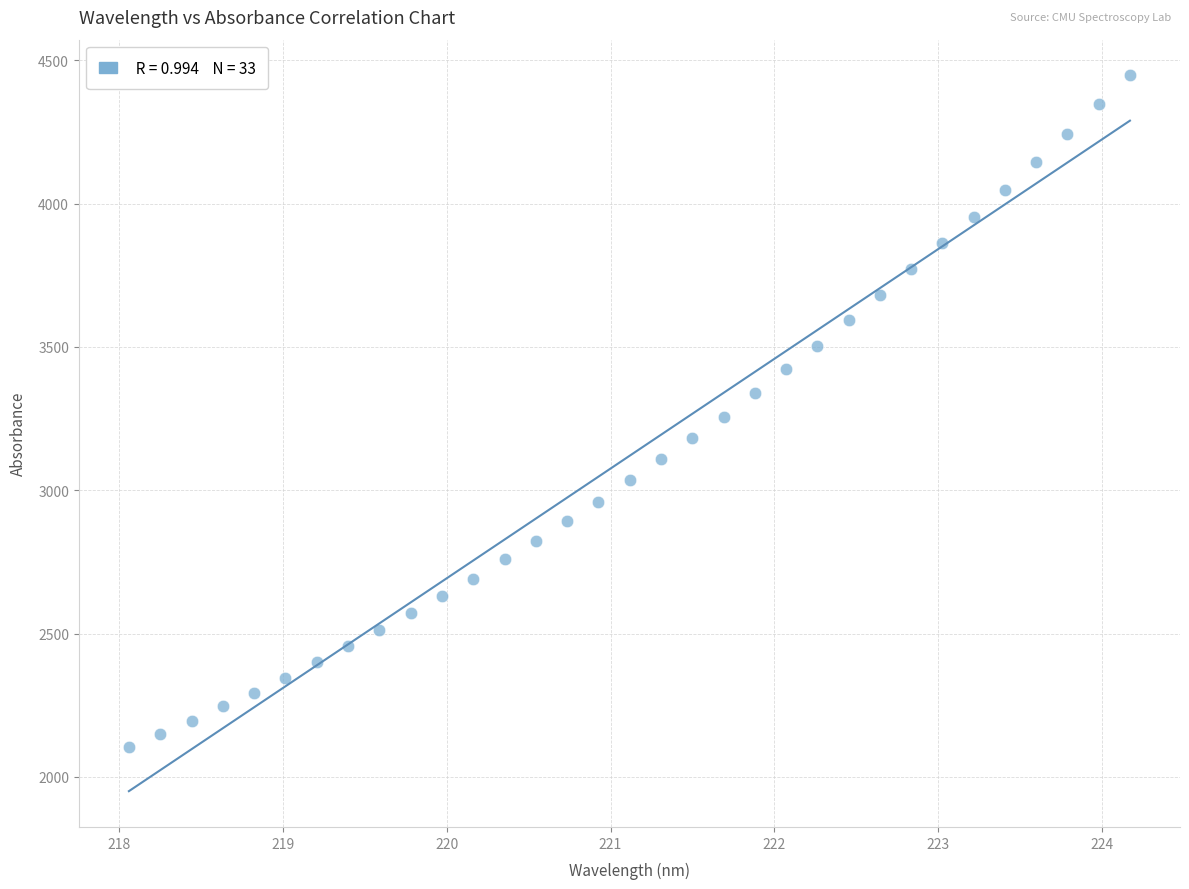

What is the range of X values (max minus min)?

6.1